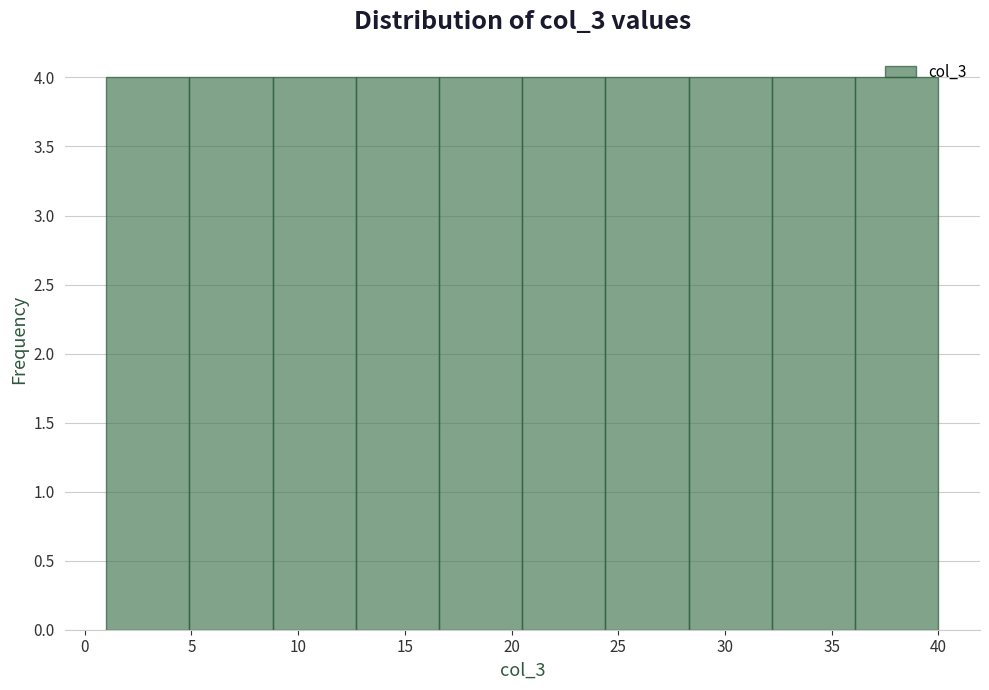

Reading left to right, list every bar in this chart as the range it spans on the x-axis followed by its height. Neither the bar edges nor the heights are printed on the chart, so give them approximately, as read against the axes.

1.0 to 4.9: 4
4.9 to 8.8: 4
8.8 to 12.7: 4
12.7 to 16.6: 4
16.6 to 20.5: 4
20.5 to 24.4: 4
24.4 to 28.3: 4
28.3 to 32.2: 4
32.2 to 36.1: 4
36.1 to 40.0: 4